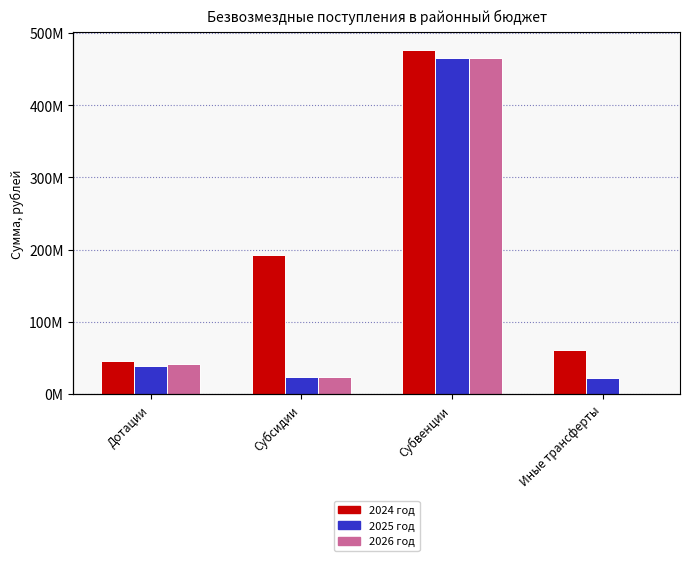

Where is 2025 год nearest to the value 243433773?

Дотации